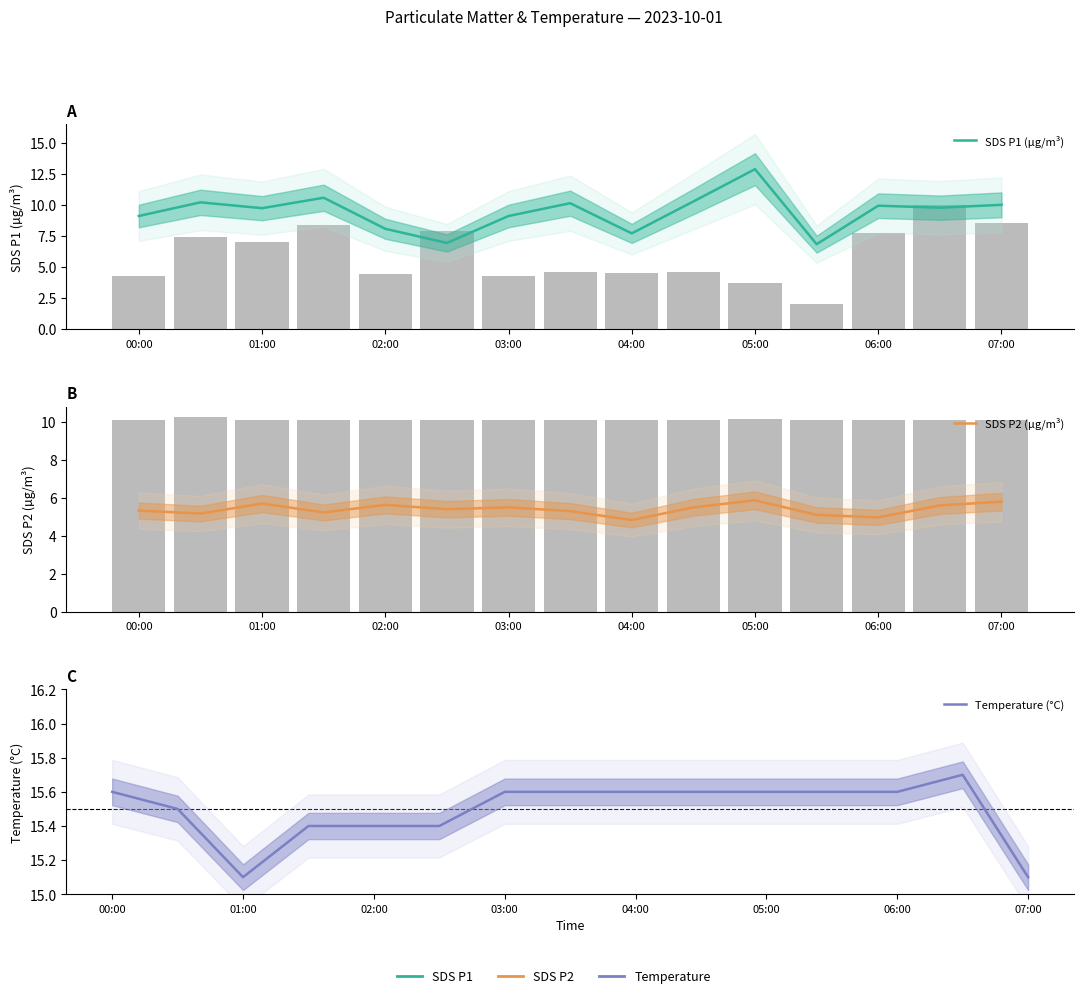

Which series has the largest range (max minus min)?

SDS P1 (µg/m³)